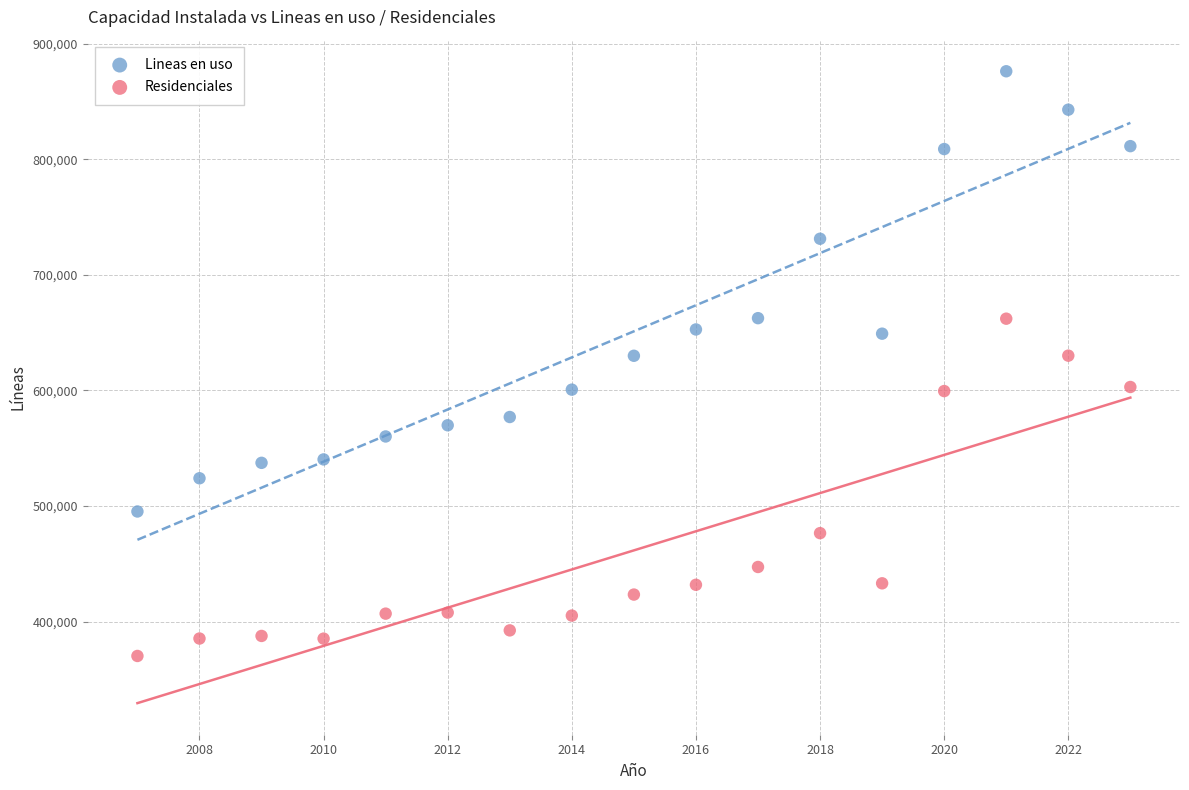

Which series contains the highest Y value?

Lineas en uso